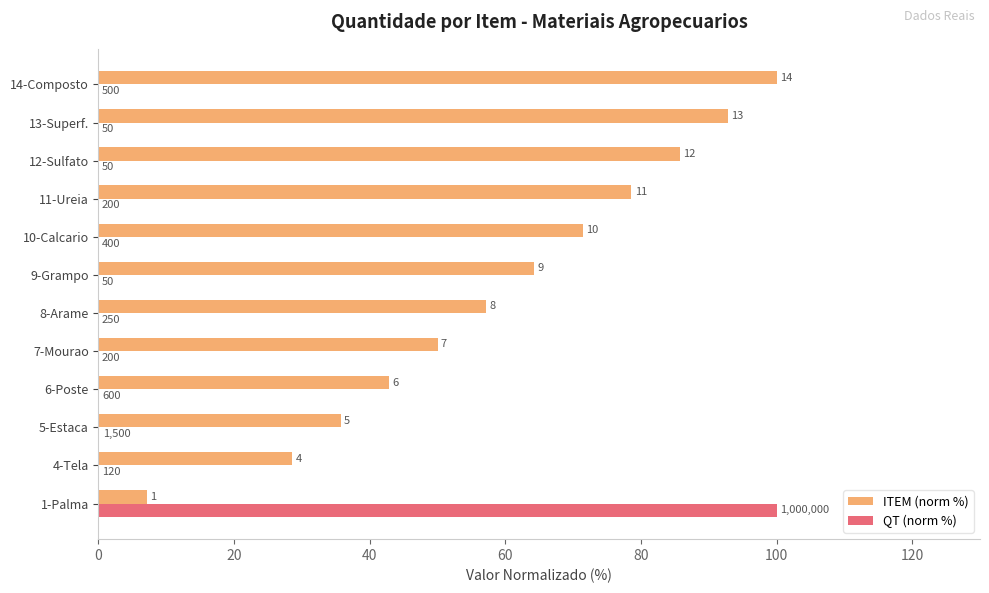

What are all the series names shown in the legend?

ITEM (norm %), QT (norm %)